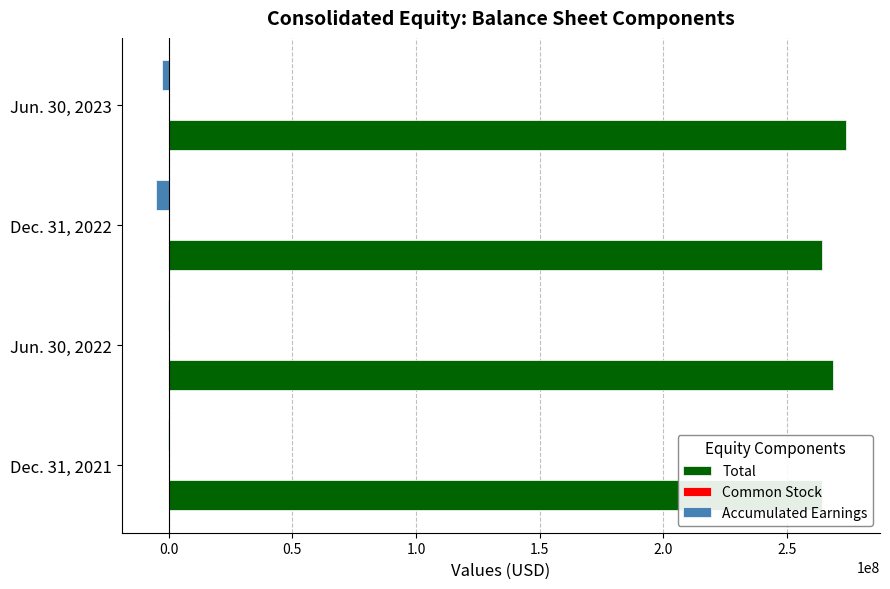

The value of Total at Dec. 31, 2021 is 428228621. True or false?

False